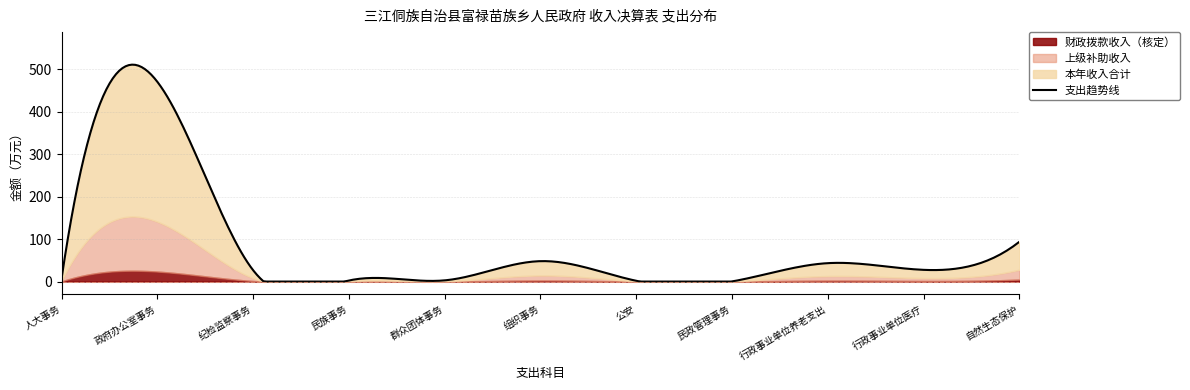

How many points are lower than both their immediate neighbors (excluding endpoints)?

2